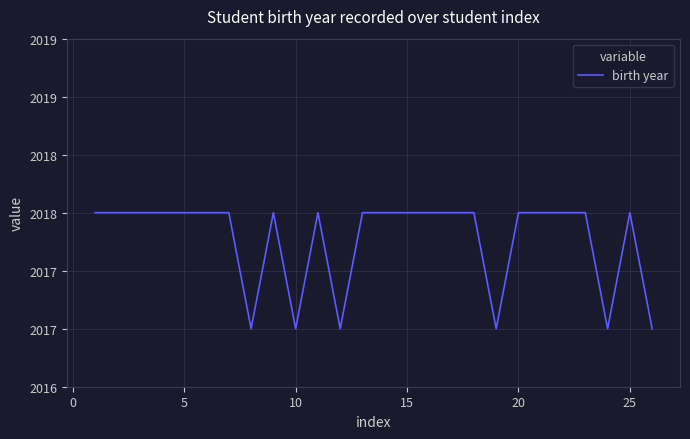

Does the chart have visible grid lines?

Yes